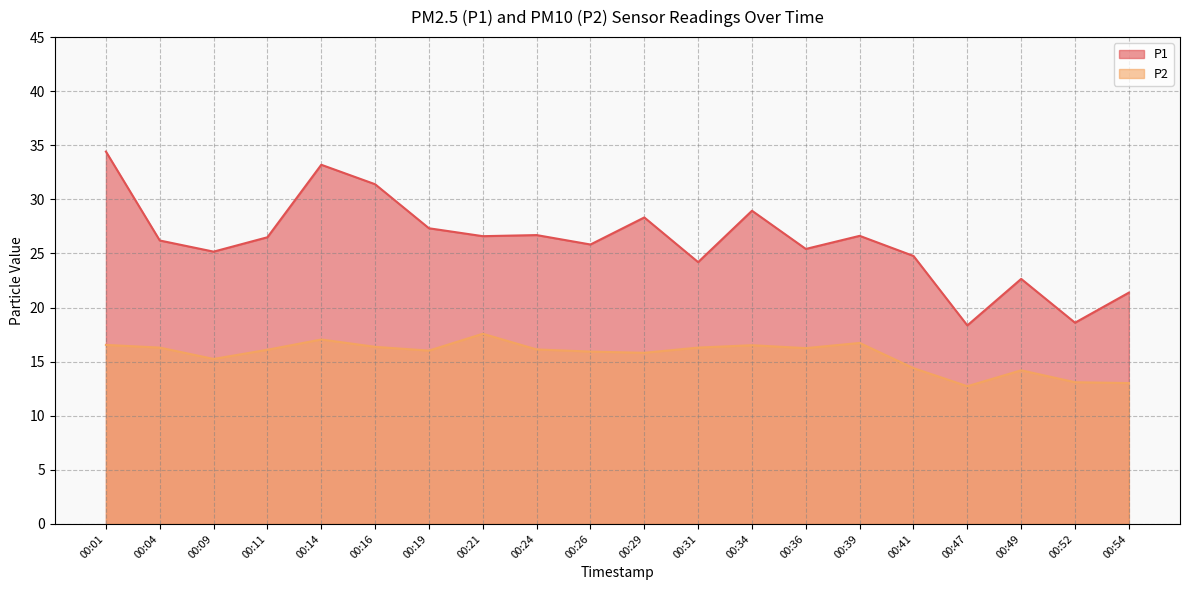

At which category does P2 reach its first local valley?

00:09